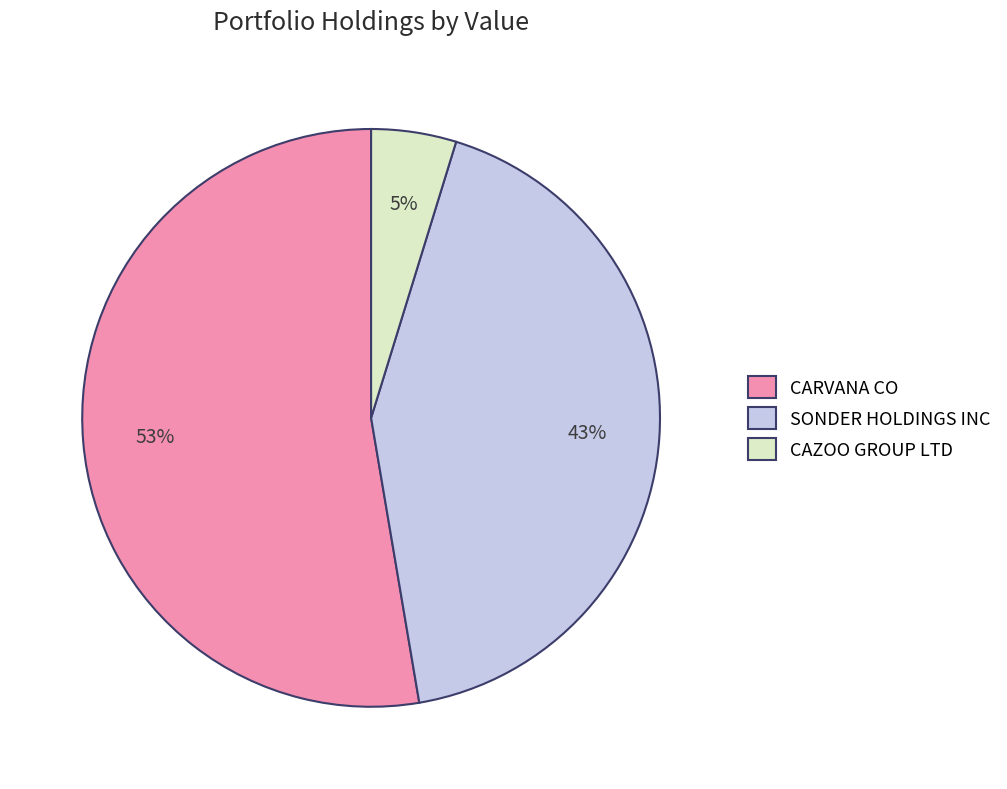

To the nearest percent, what percentage of the pie is SONDER HOLDINGS INC?

43%